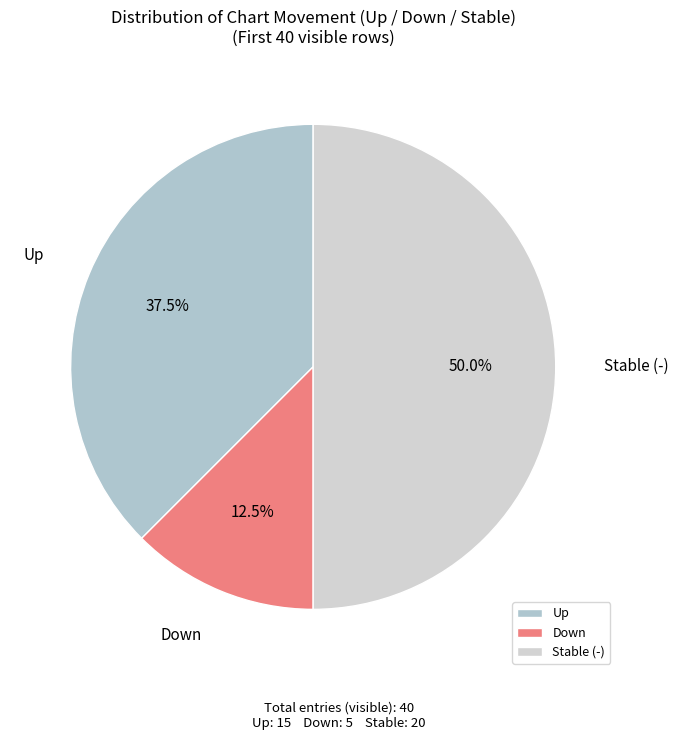

Approximately how many times larger is the value at Down compared to Up?

0.3